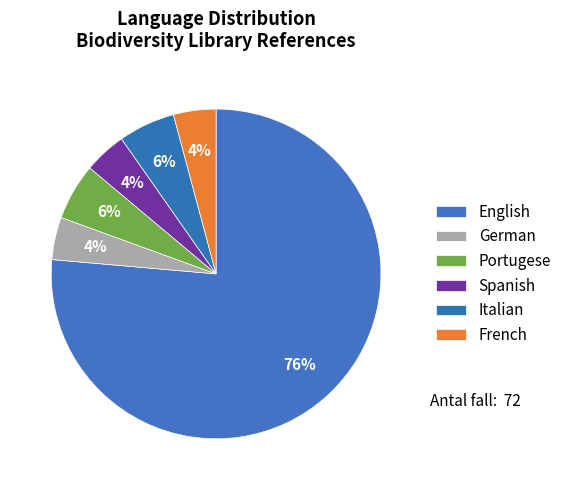

To the nearest percent, what portion does Italian represent?

6%